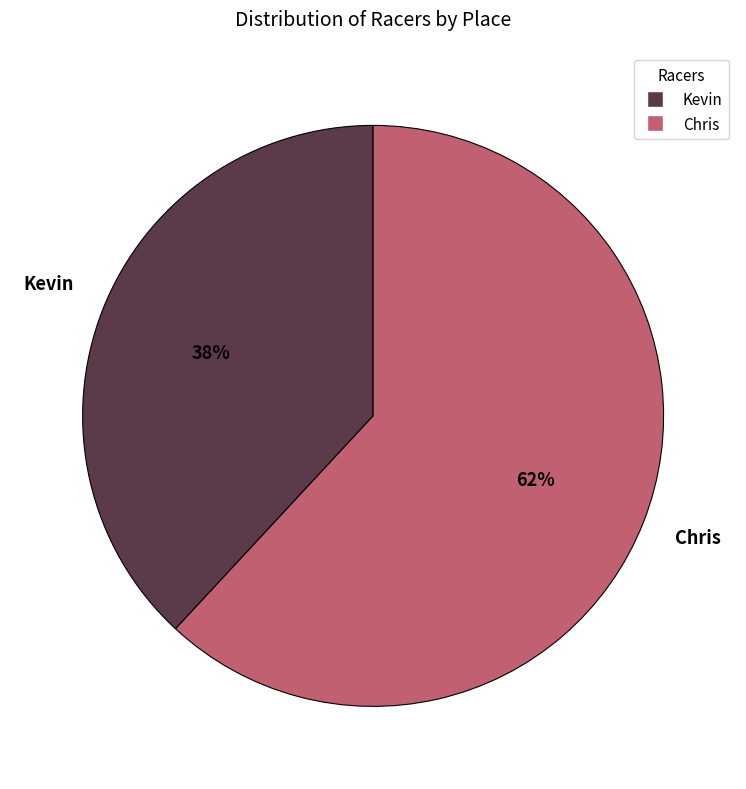

To the nearest percent, what portion does Kevin represent?

38%